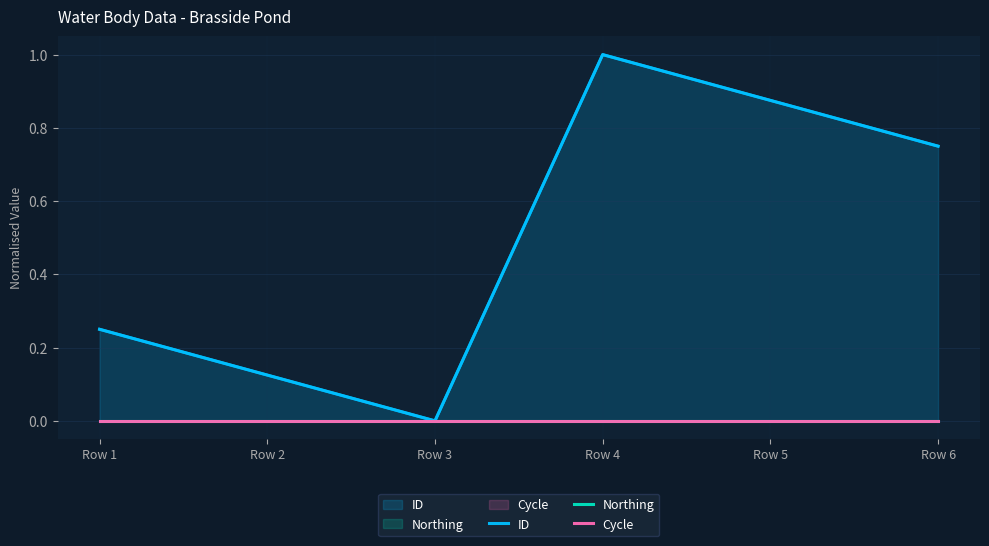

Which has a higher value, Row 2 or Row 5?

Row 5